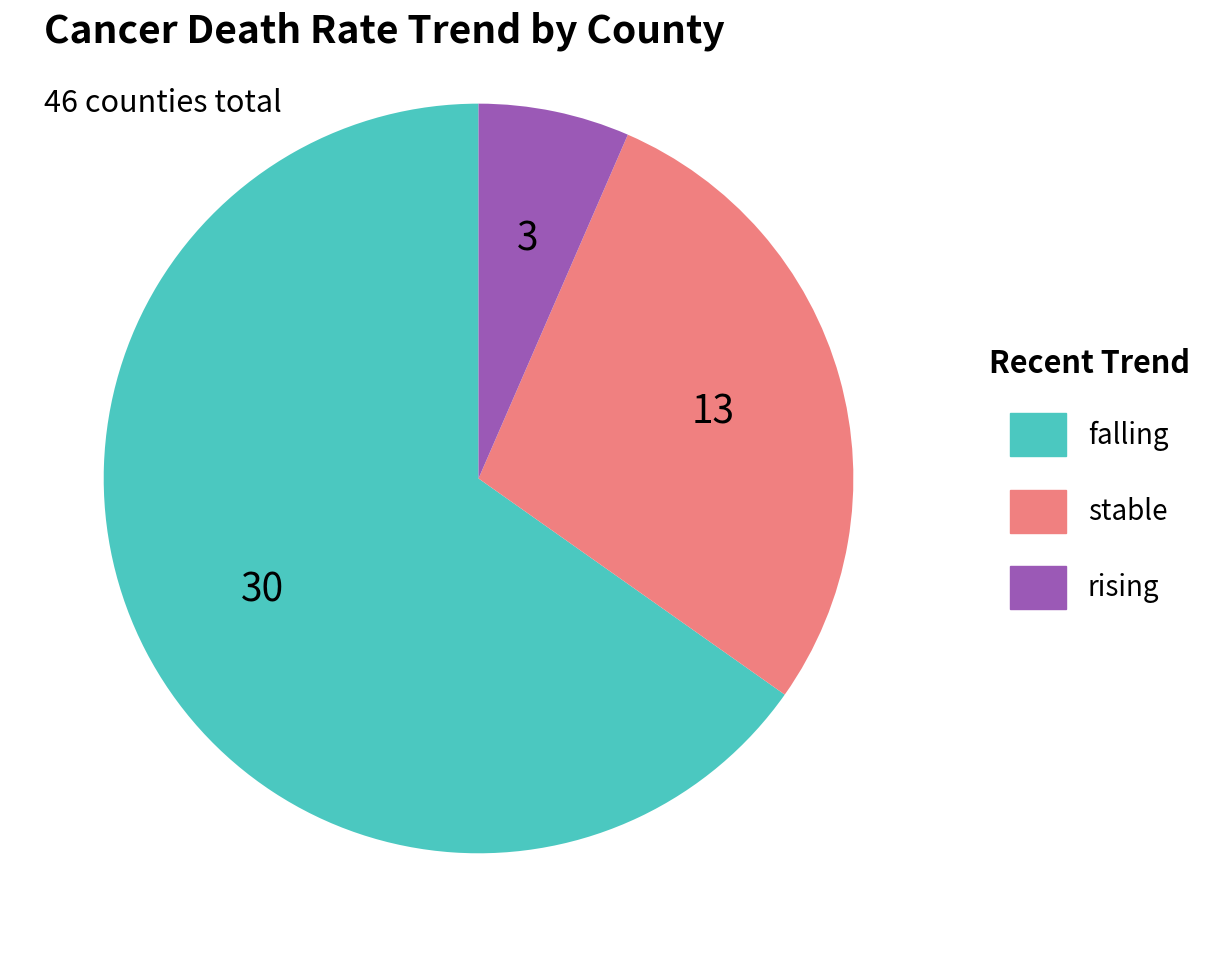

Combined, do rising and stable account for over 50%?

No